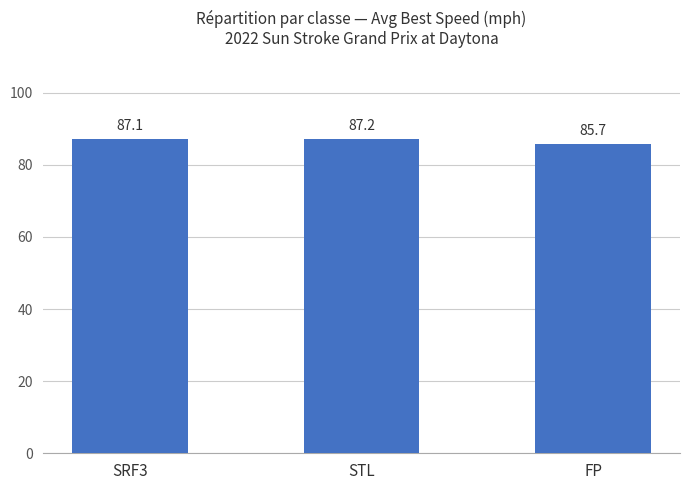

What is the label of the 1st bar from the left?

SRF3